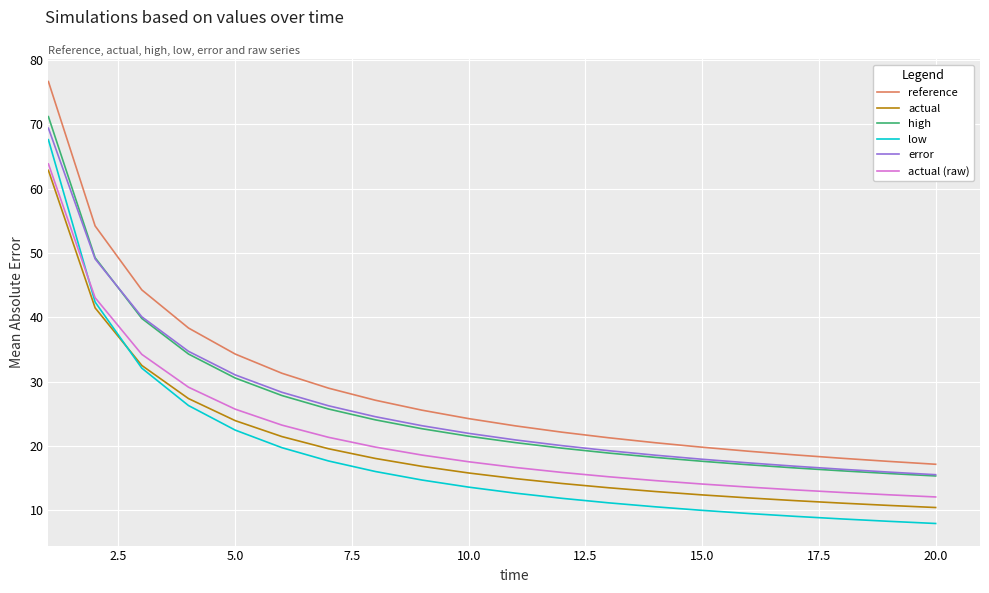

What is the lowest value of the actual (raw) series?

12.1